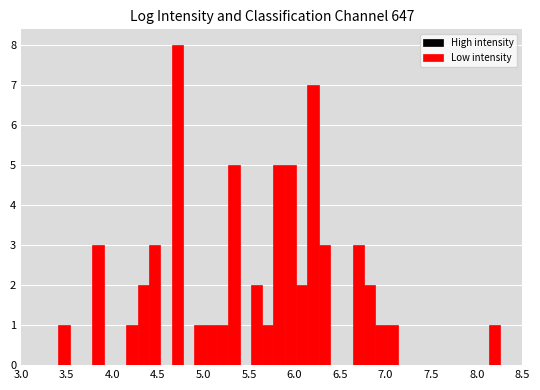

Around what value on the x-axis is the tallest bar? Give the approximate position of its centre, as read against the axis.

4.70